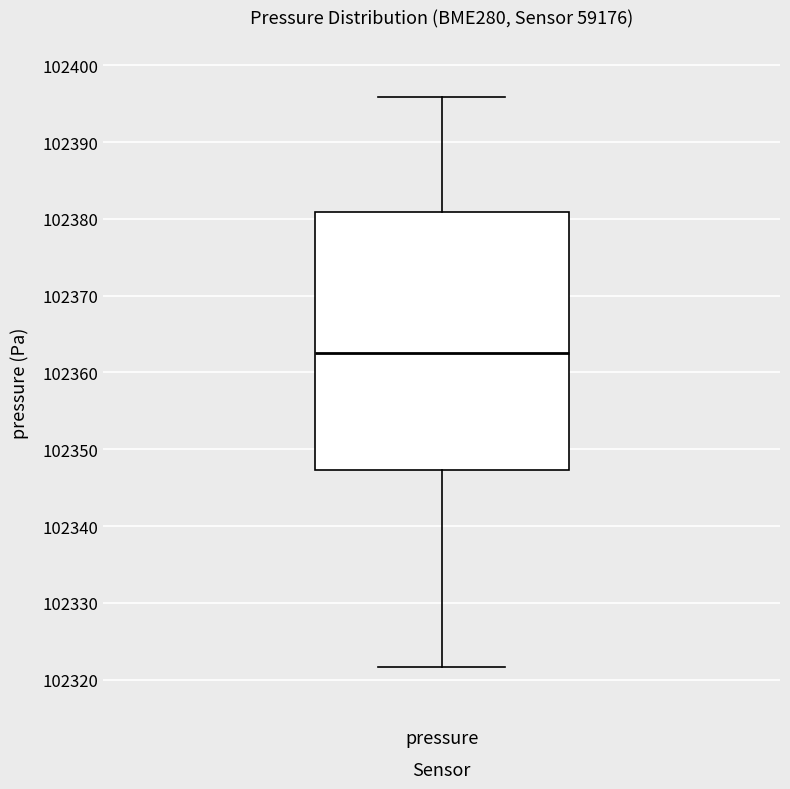

Transcribe this box plot: give where the median line is, the range the box spans, and where the two whiskers end, as read against the y-axis. The values are not printed on the chart, so give them approximately, as read against the axis.

median 102363, box 102347 to 102381, whiskers 102322 to 102396